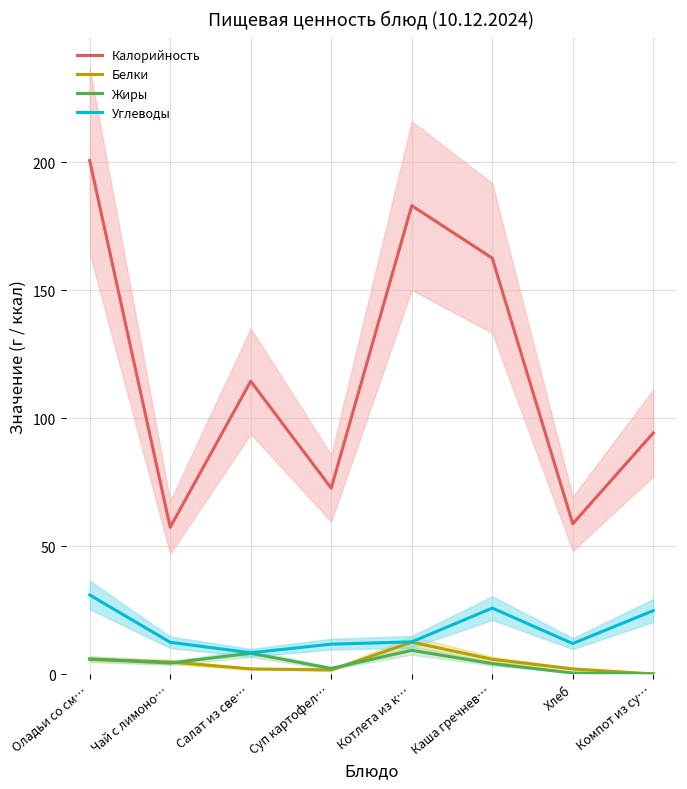

What is the difference between the Белки values at Оладьи со см… and Компот из су…?

5.7